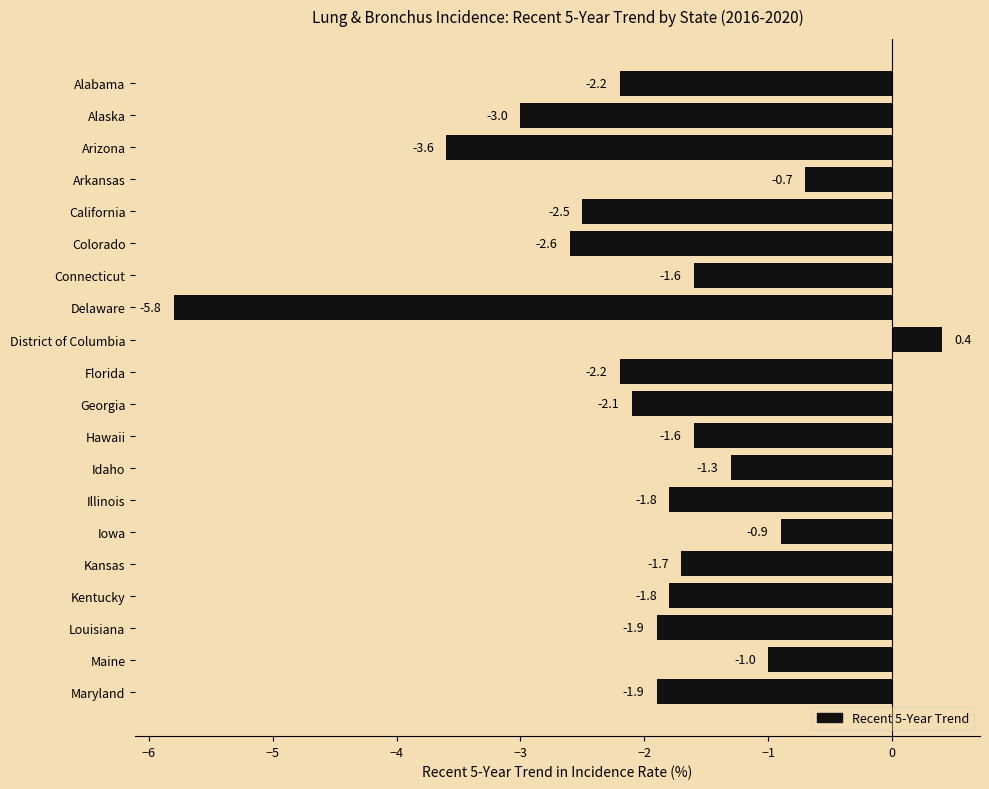

What is the value of the 16th bar from the top?

-1.7